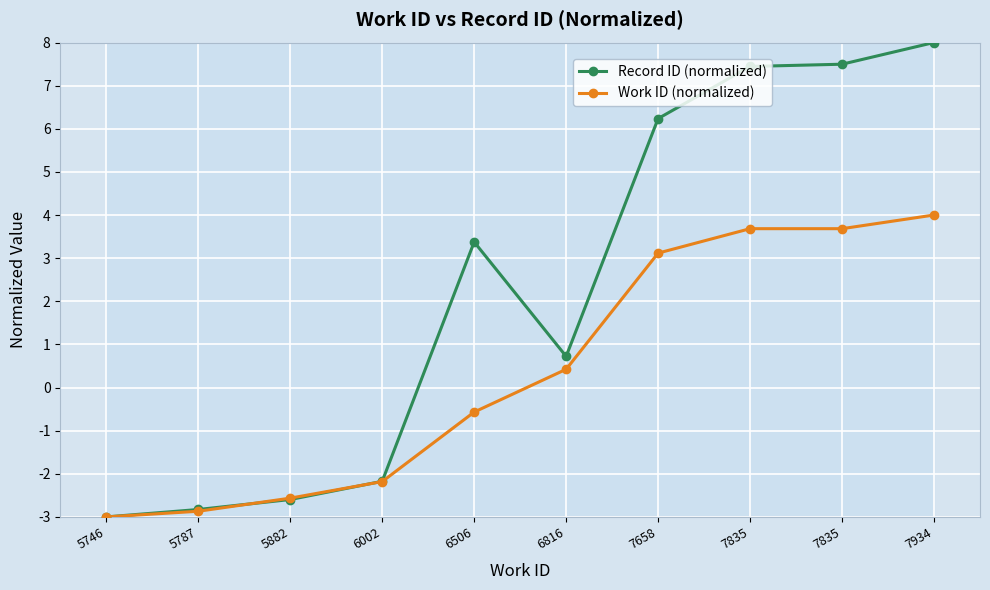

What is the total value across all series at 5882?

-5.2